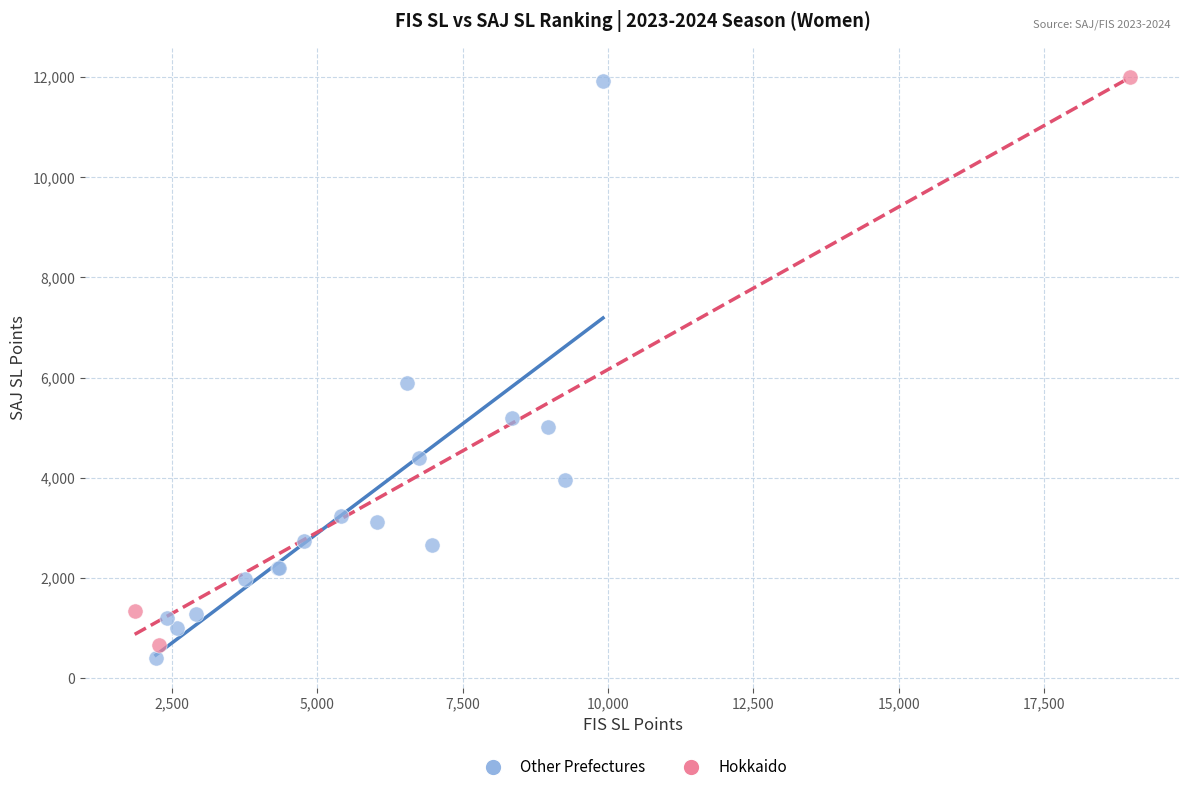

What are all the series names shown in the legend?

Other Prefectures, Hokkaido